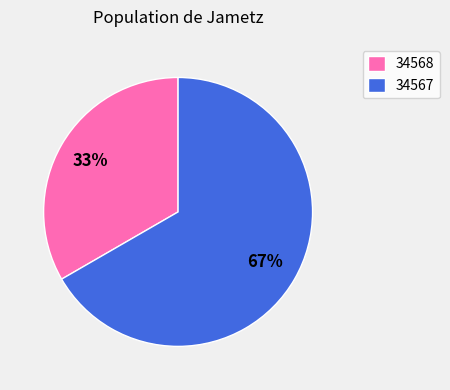

Count the number of slices in the pie.

2